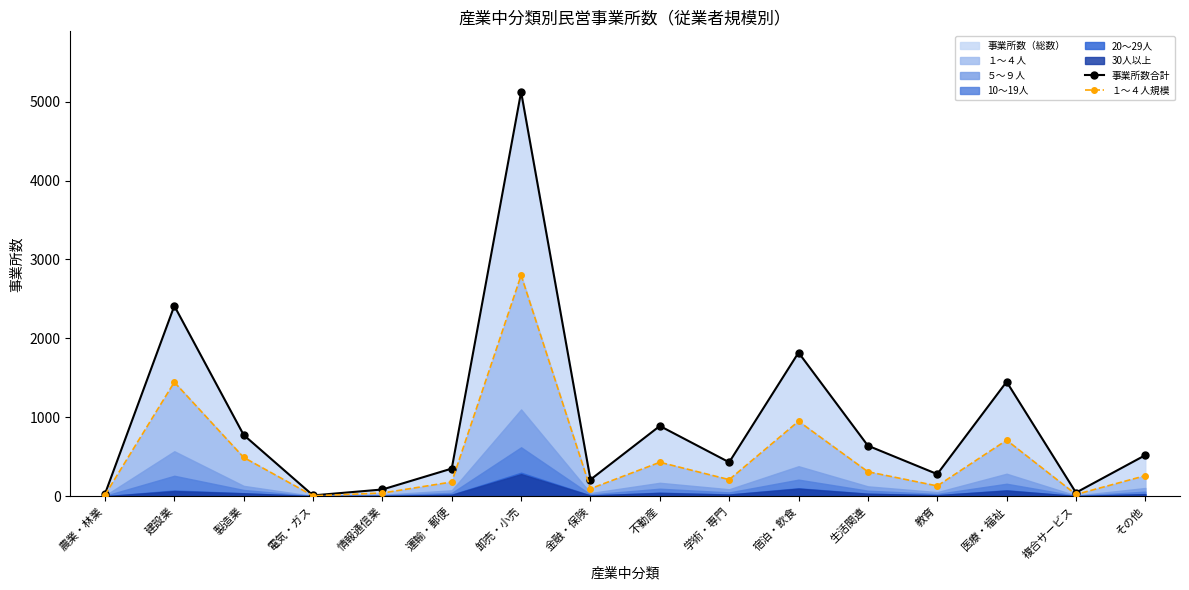

Reading left to right, what are all the values shown in this chart?

事業所数合計: 農業・林業=28	建設業=2412	製造業=776	電気・ガス=10	情報通信業=85	運輸・郵便=350	卸売・小売=5123	金融・保険=210	不動産=890	学術・専門=430	宿泊・飲食=1820	生活関連=640	教育=280	医療・福祉=1450	複合サービス=45	その他=520
１～４人規模: 農業・林業=15	建設業=1445	製造業=491	電気・ガス=5	情報通信業=40	運輸・郵便=180	卸売・小売=2800	金融・保険=95	不動産=430	学術・専門=210	宿泊・飲食=950	生活関連=310	教育=130	医療・福祉=710	複合サービス=22	その他=260